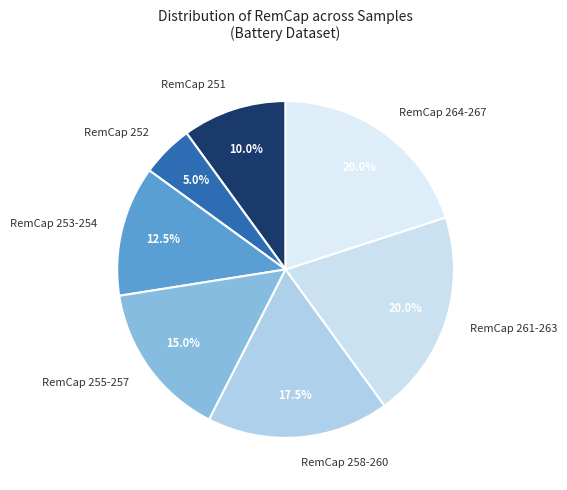

Is there a majority slice in this chart?

No